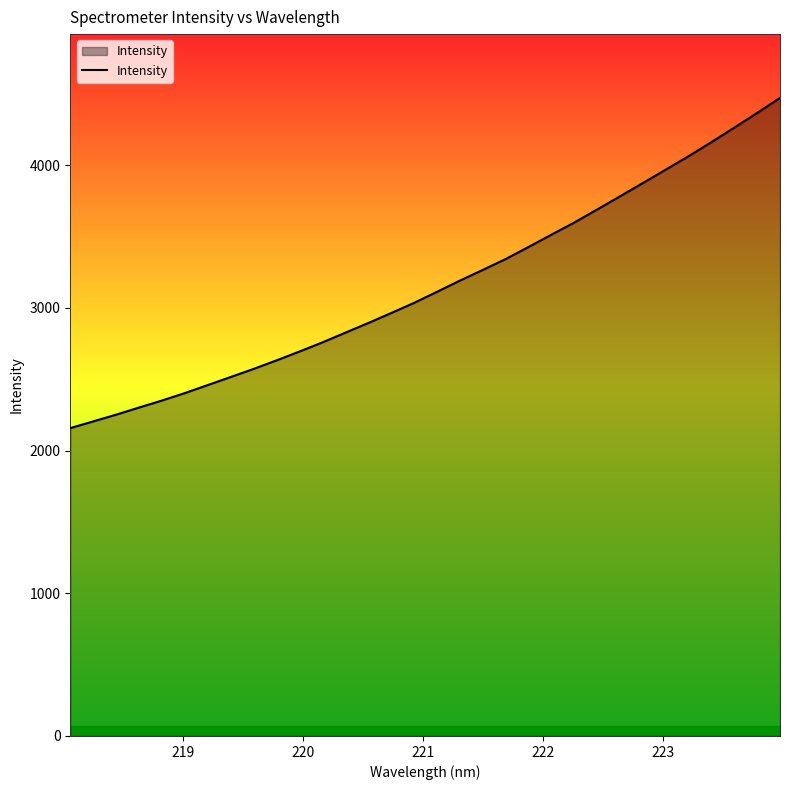

What is the minimum value shown in the chart?

2157.5